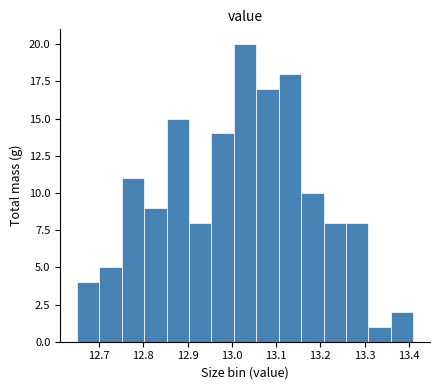

Over which range of the x-axis is the bar tallest?

13.00 to 13.06